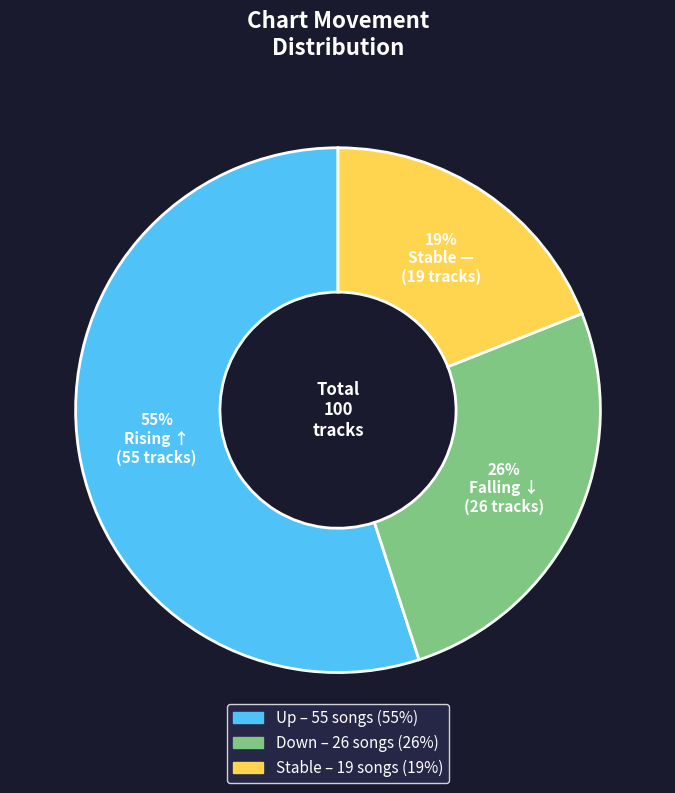

To the nearest percent, what is the average slice percentage?

33%